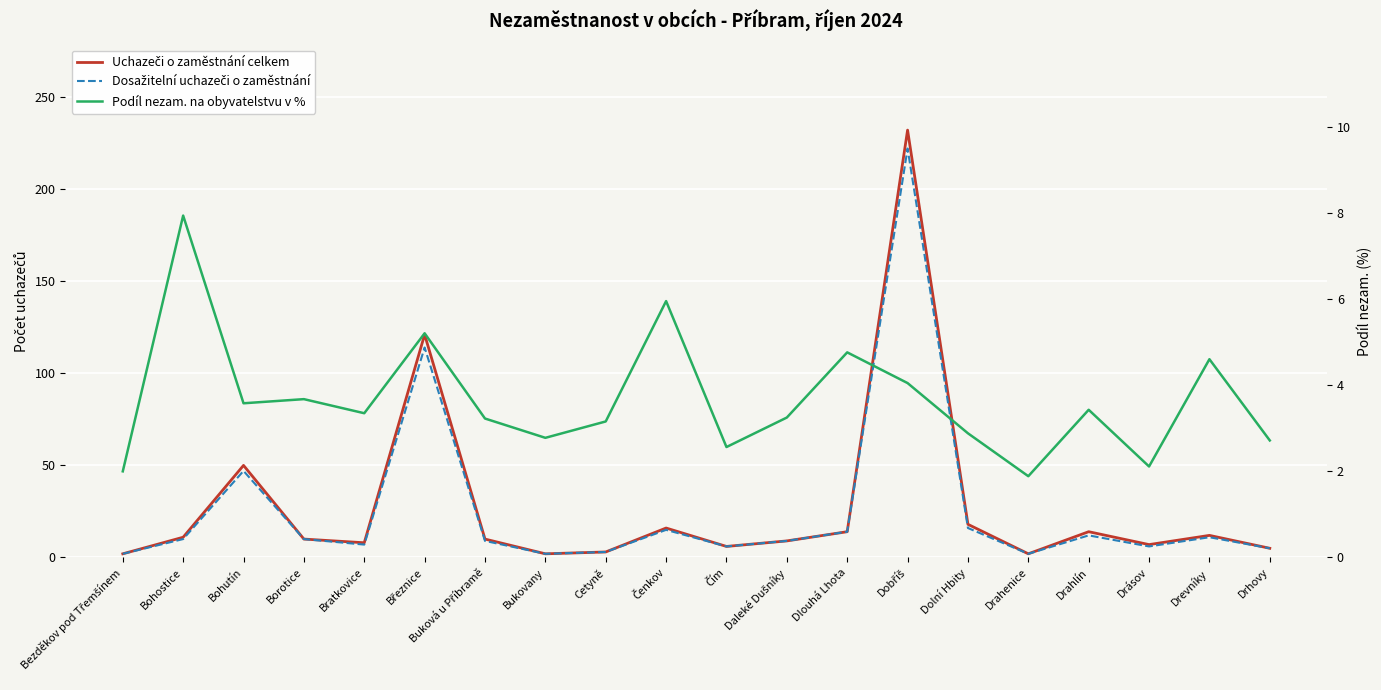

How many interior local peaks does the Uchazeči o zaměstnání celkem series have?

6